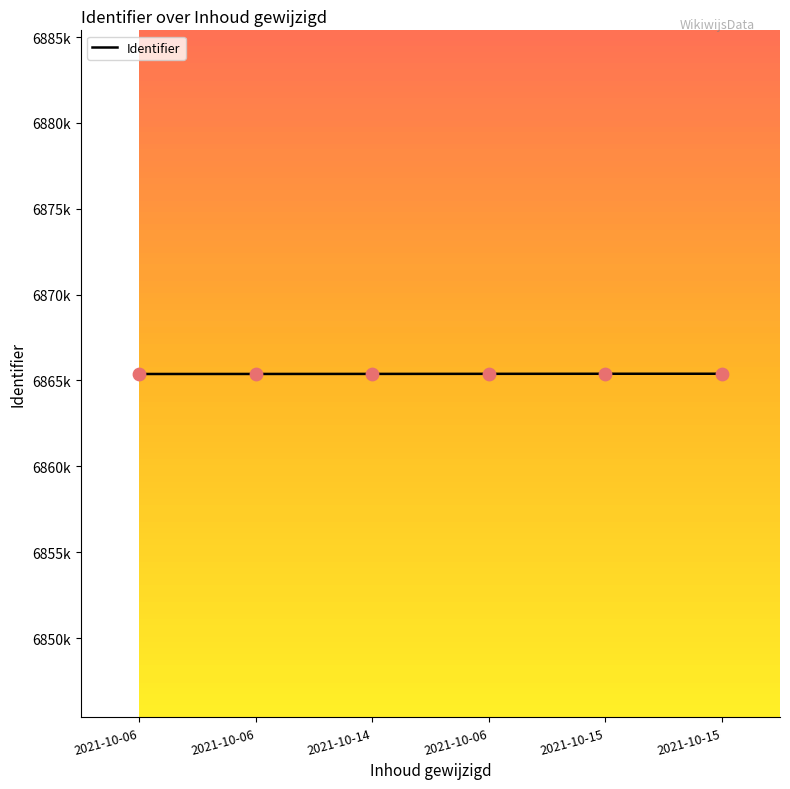

Between 2021-10-06 and 2021-10-14, which is larger?

2021-10-06